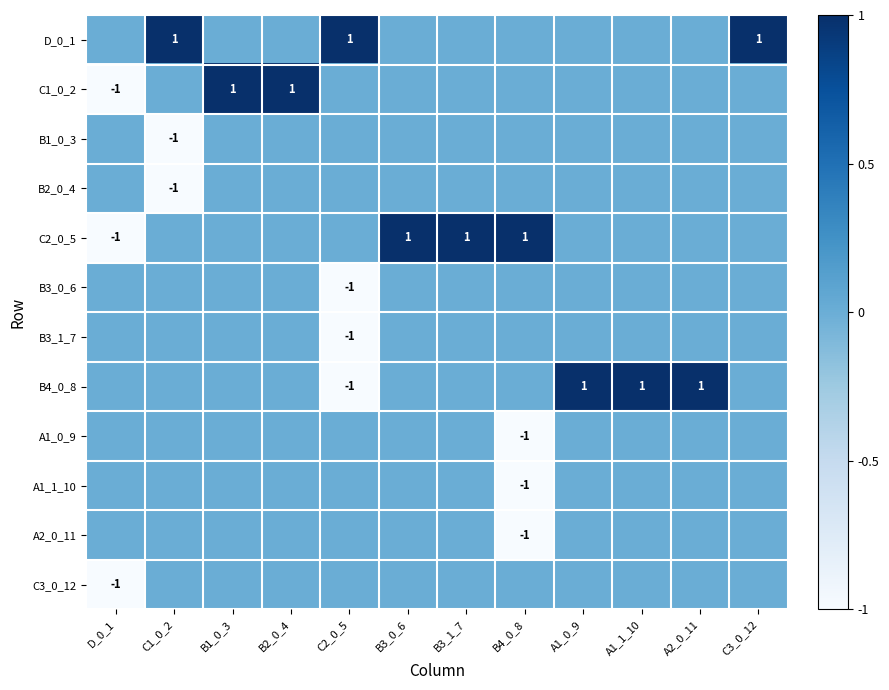

The value of C2_0_5 at B3_0_6 is 1. True or false?

True